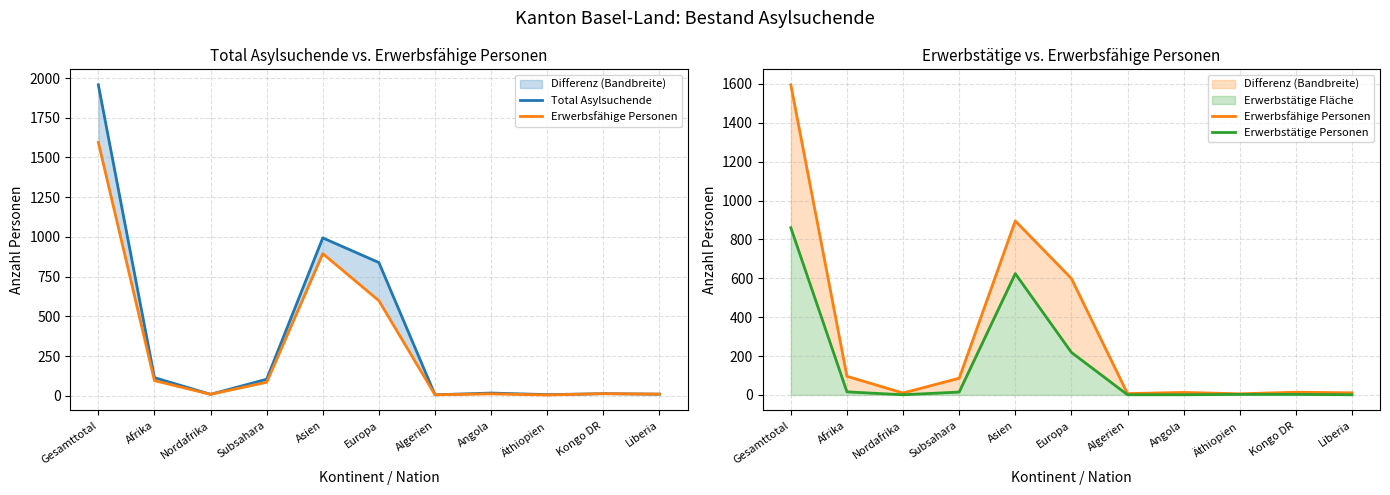

Reading left to right, transcribe all the data shown in this chart.

Total Asylsuchende: Gesamttotal=1957	Afrika=115	Nordafrika=10	Subsahara=105	Asien=994	Europa=839	Algerien=7	Angola=18	Äthiopien=8	Kongo DR=14	Liberia=11
Erwerbsfähige Personen: Gesamttotal=1595	Afrika=96	Nordafrika=10	Subsahara=86	Asien=895	Europa=599	Algerien=7	Angola=13	Äthiopien=6	Kongo DR=14	Liberia=11
Erwerbstätige Personen: Gesamttotal=860	Afrika=16	Nordafrika=1	Subsahara=15	Asien=624	Europa=219	Algerien=1	Angola=1	Äthiopien=3	Kongo DR=3	Liberia=1